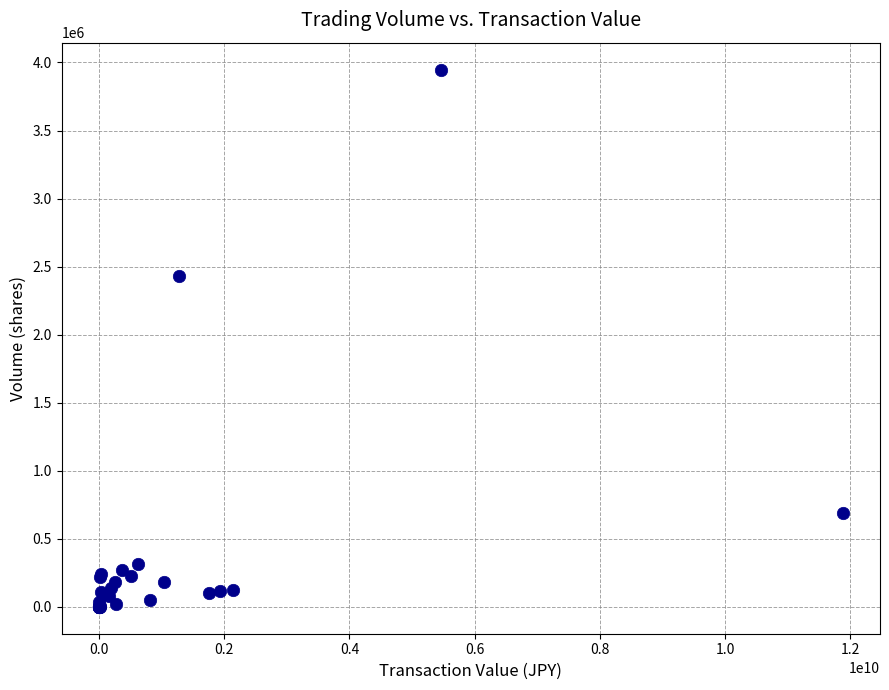

What Y value in the scatter plot is closest to 1974006?

2432100